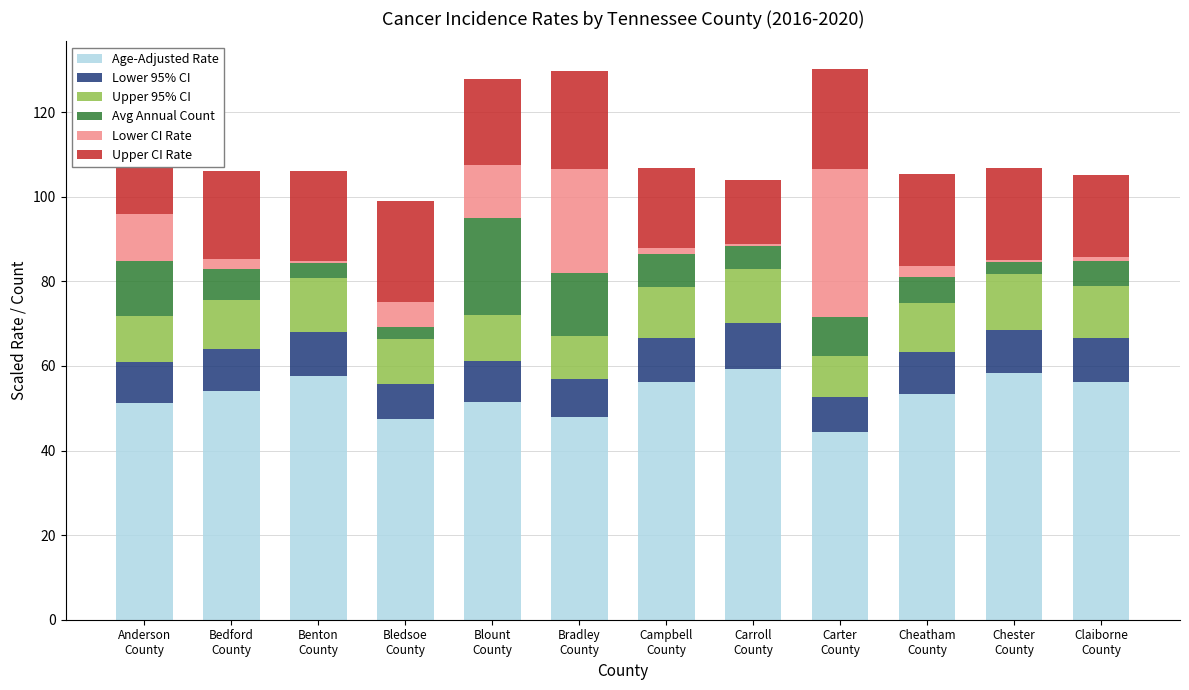

What is the minimum value for Age-Adjusted Rate?

44.5